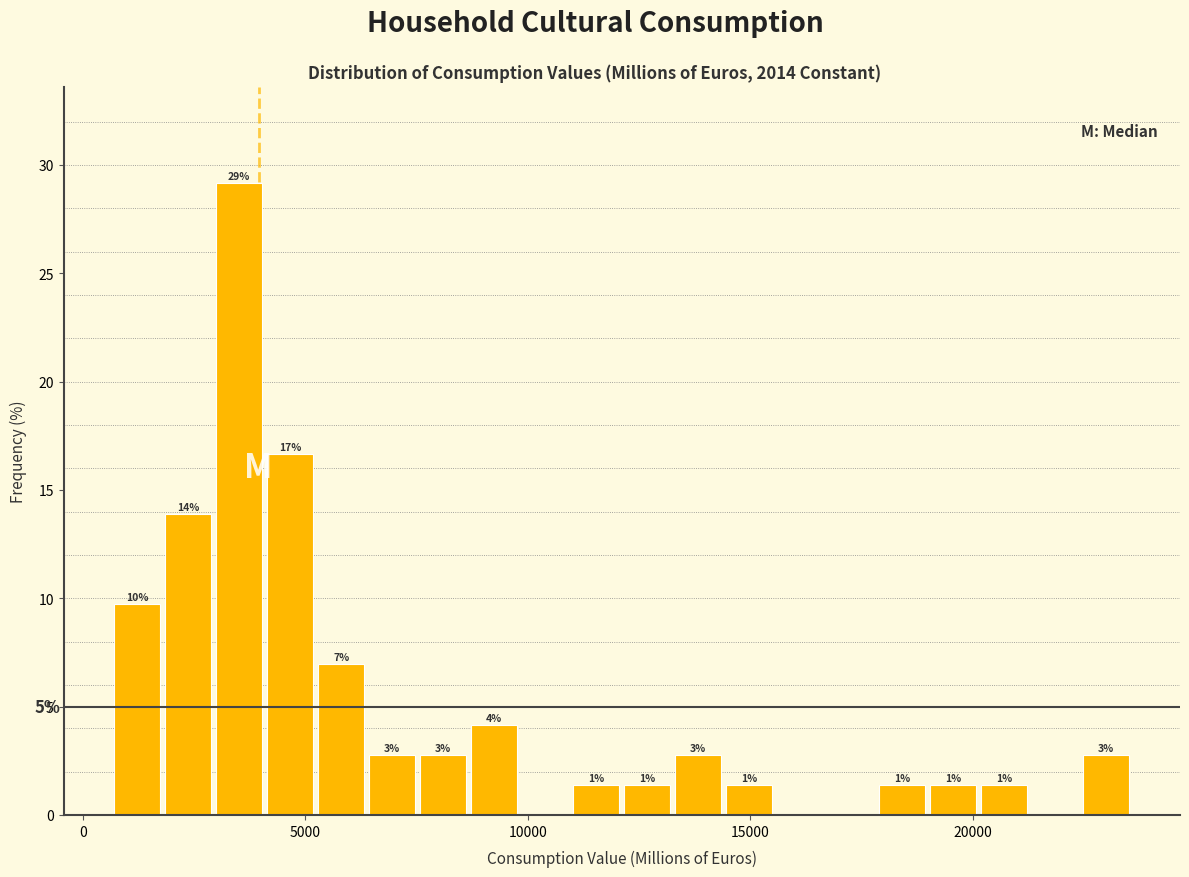

Around what value on the x-axis is the tallest bar? Give the approximate position of its centre, as read against the axis.

3500